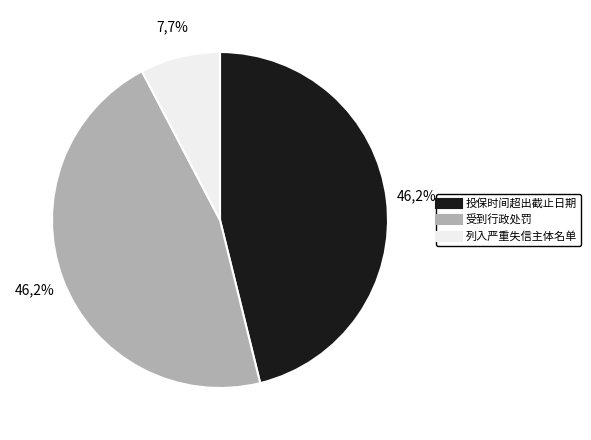

Which category has the biggest portion of the pie?

投保时间超出截止日期